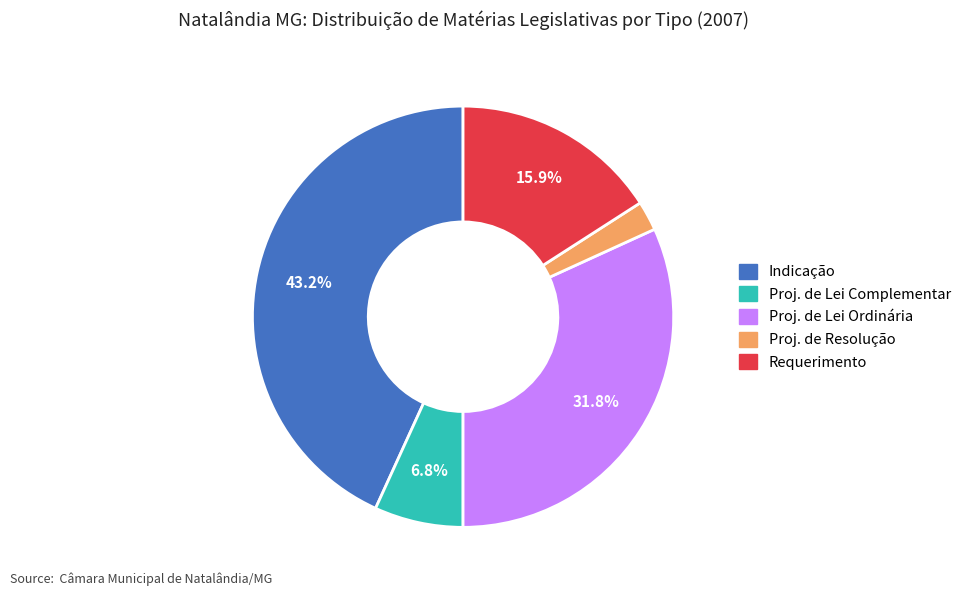

Does any single category account for the majority?

No